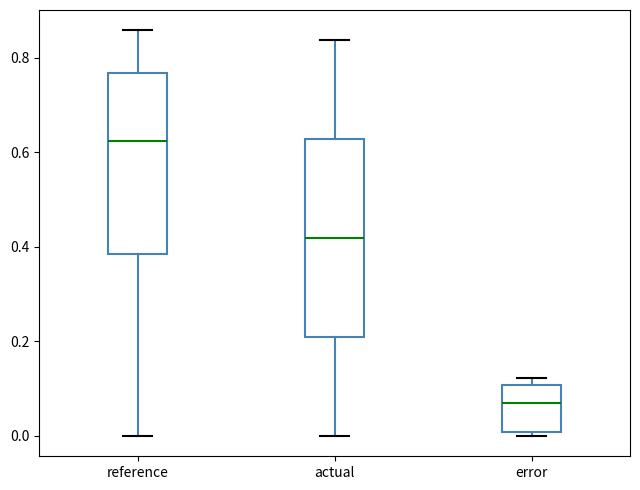

Comparing the boxes themselves (not the whiskers), which one is the tallest?

actual